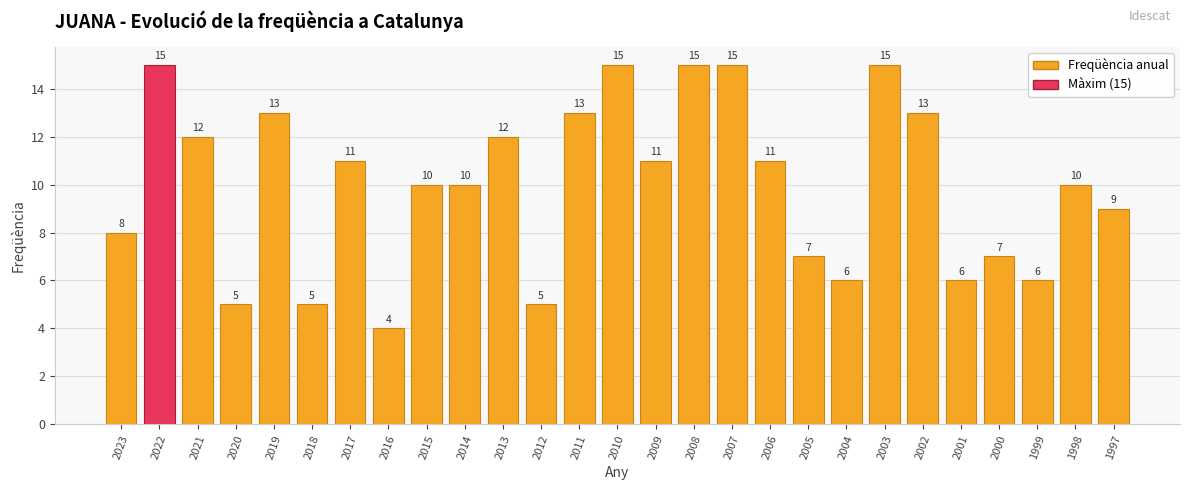

What is the difference between the values at 2000 and 2002?

6